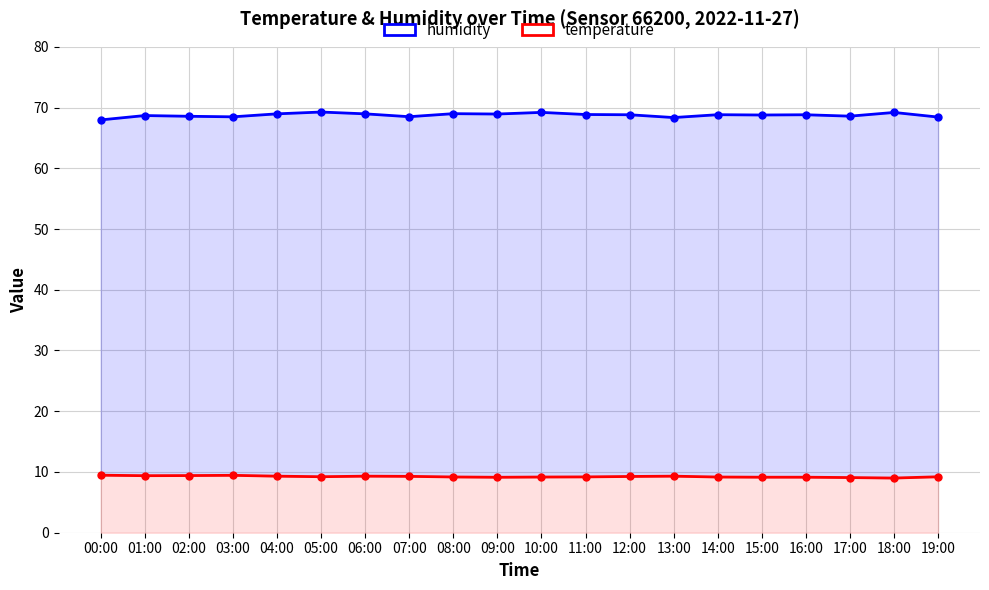

Which series has the widest spread of values?

humidity